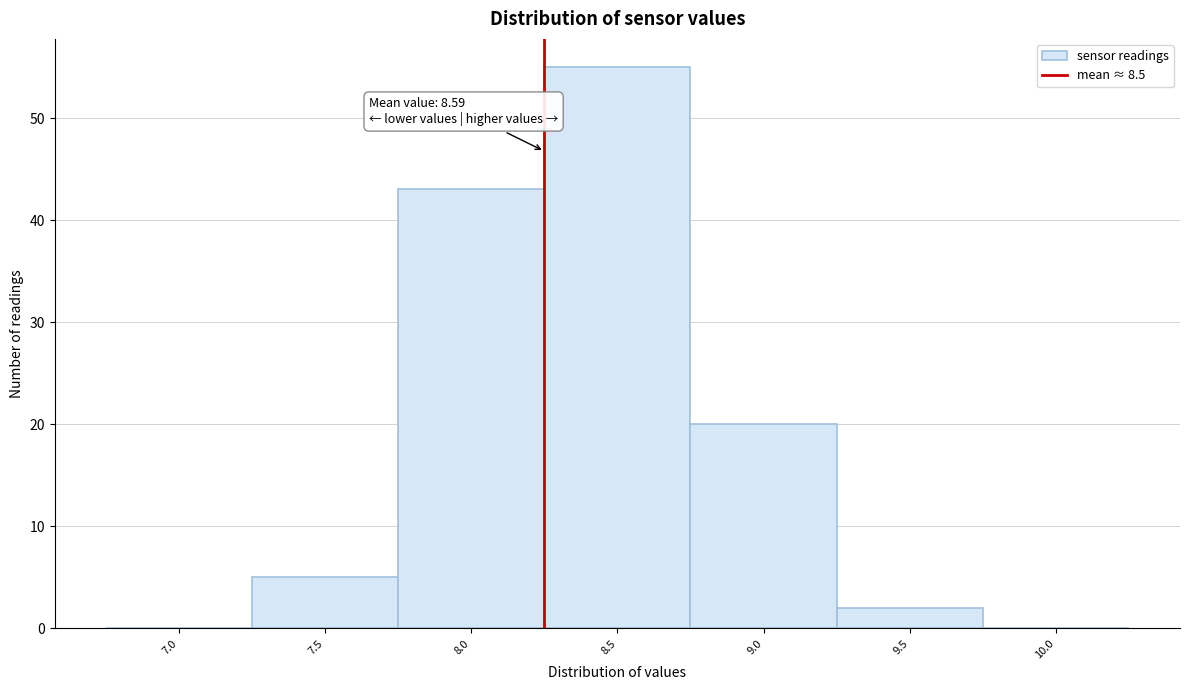

Reading left to right, extract all data points from this chart.

7.0=0	7.5=5	8.0=43	8.5=55	9.0=20	9.5=2	10.0=0